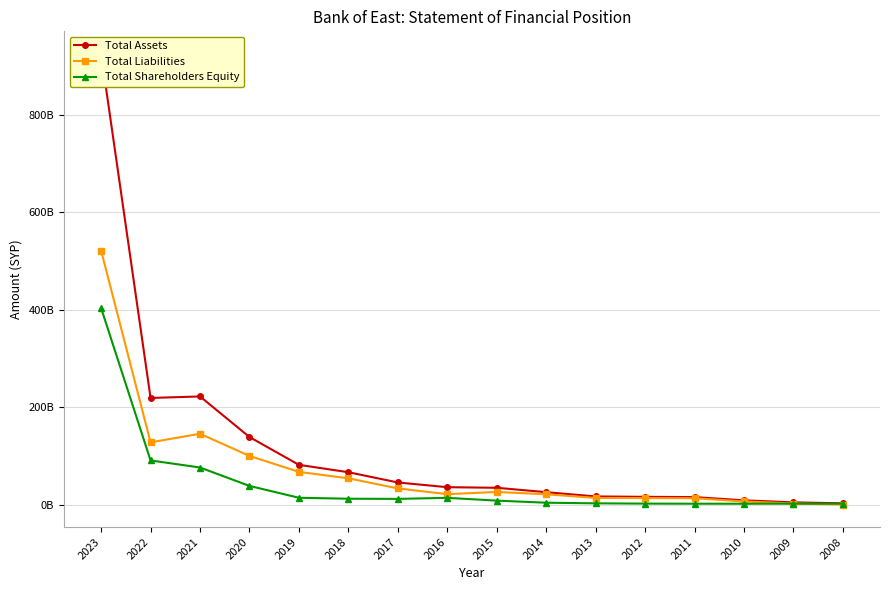

True or false: Total Assets has more than 2 interior local peaks.

False